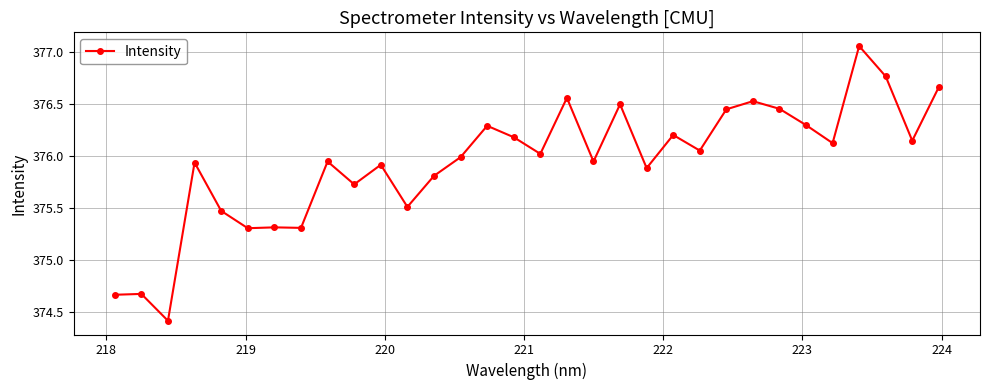

Count the number of categories in the chart.

32